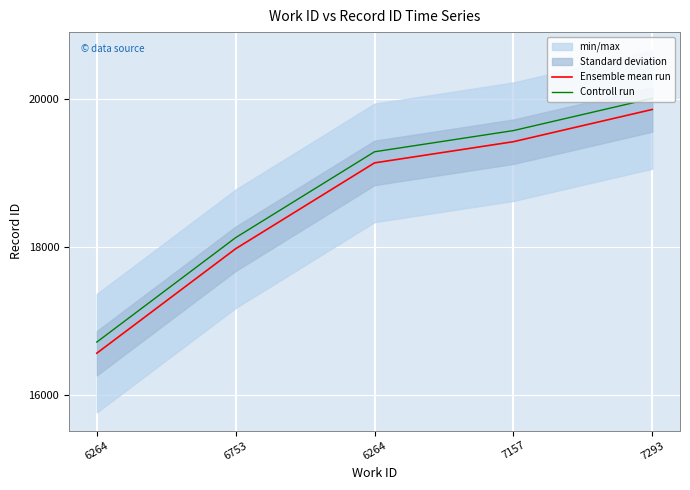

How many values in the Controll run series are below 19290?

2